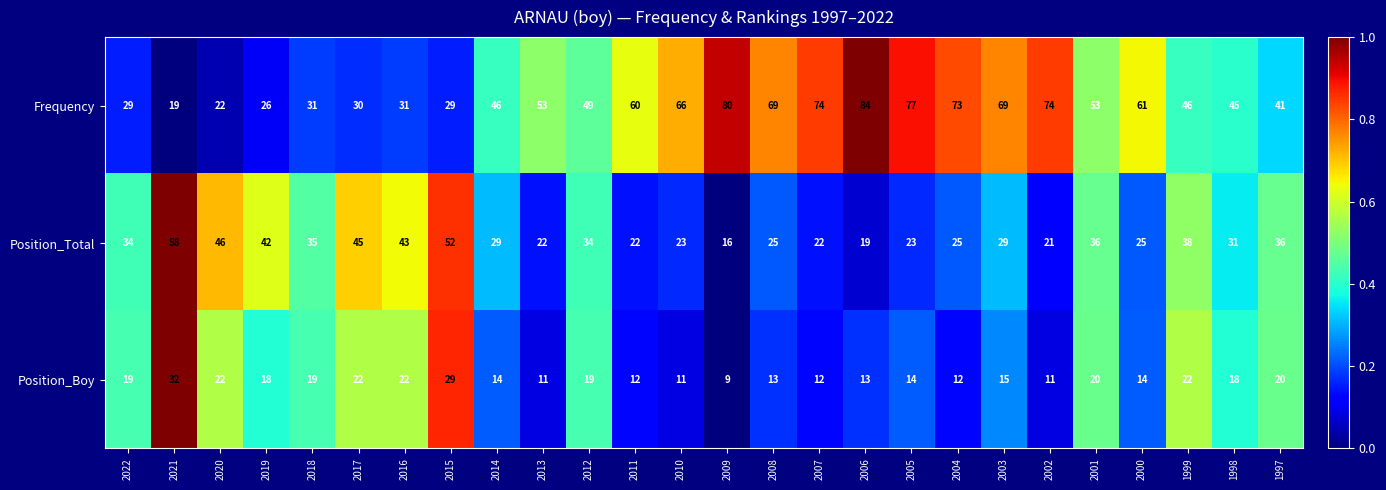

Which series has the largest total across all categories?

Frequency